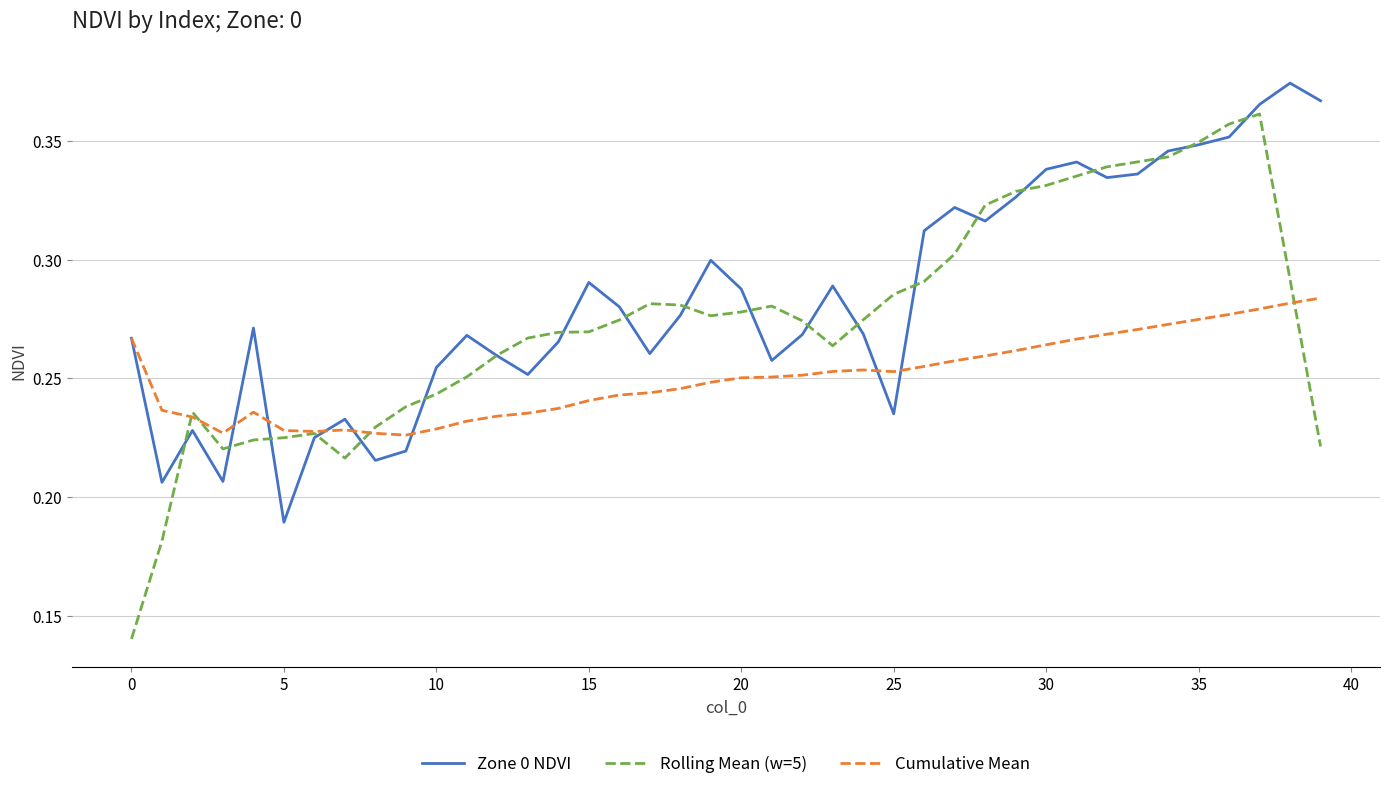

Which series has the widest spread of values?

Rolling Mean (w=5)